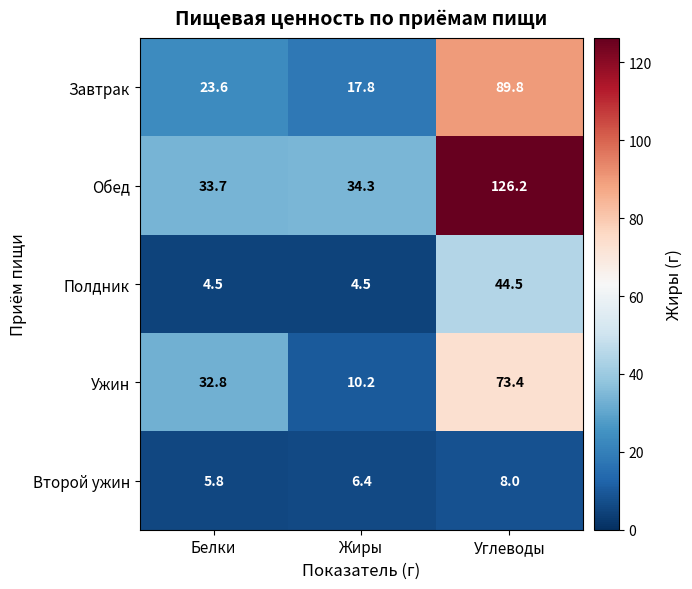

Which series has the largest total across all categories?

Обед